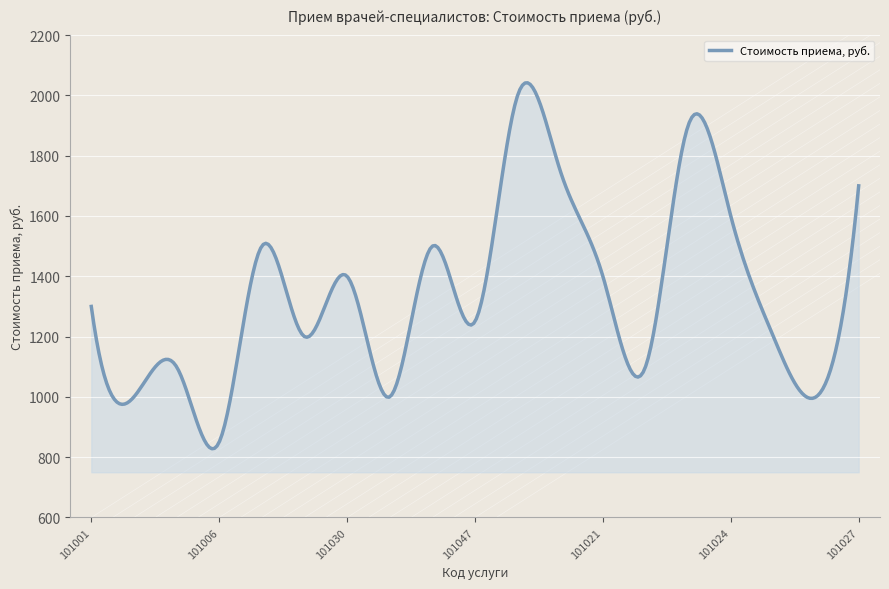

What is the smallest value displayed?

828.0